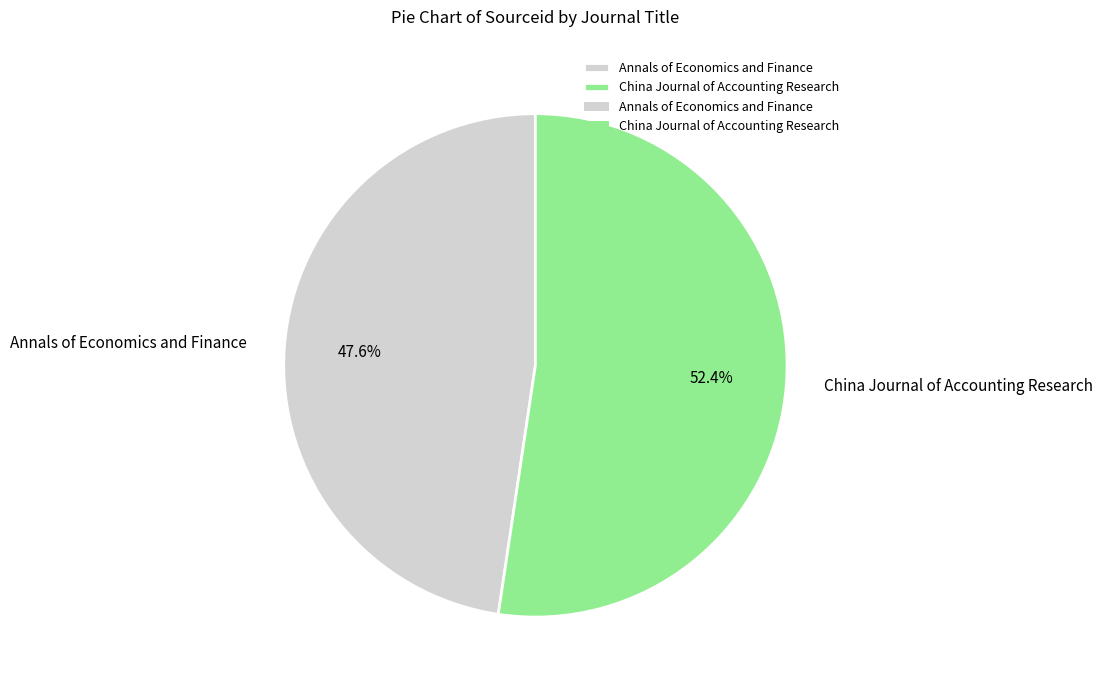

The Annals of Economics and Finance slice represents 48% of the pie. True or false?

True